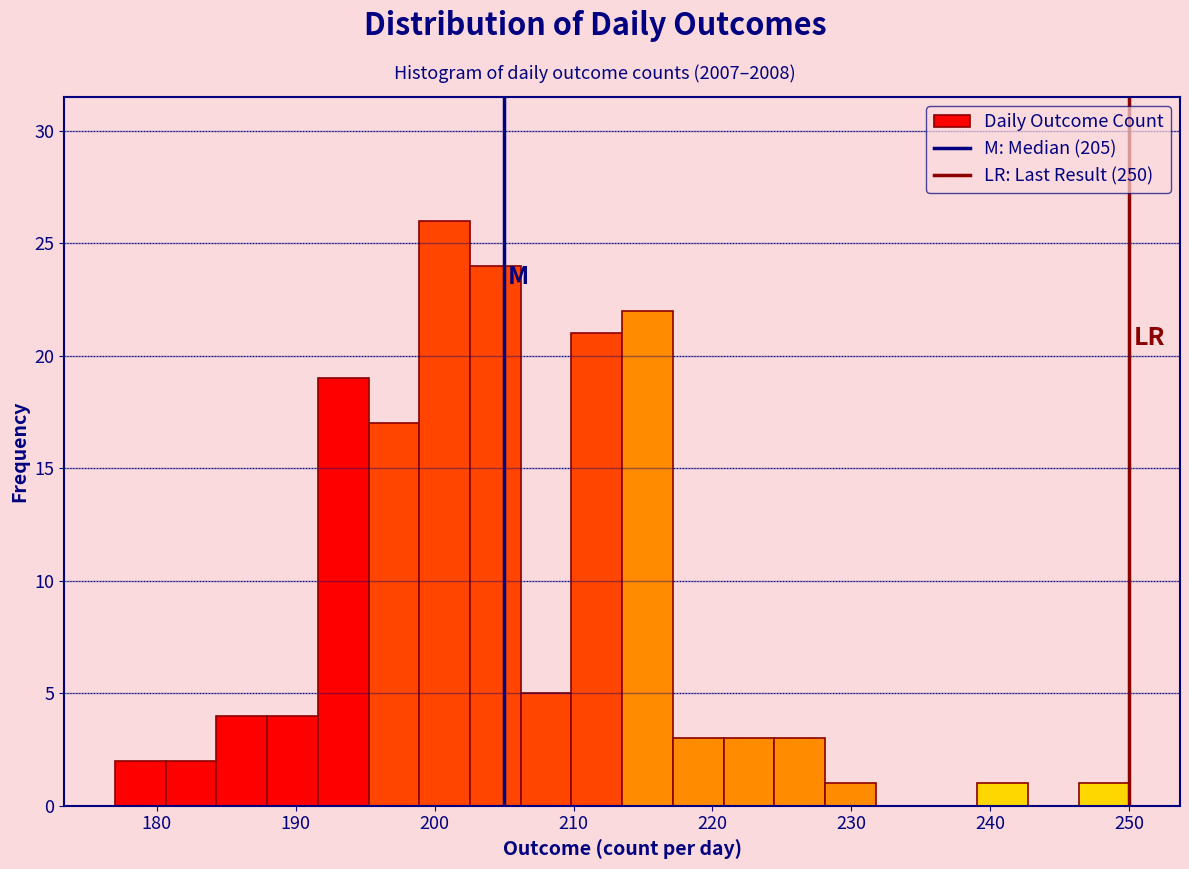

Read against the x-axis, roughly where is the centre of the tallest bar?

201